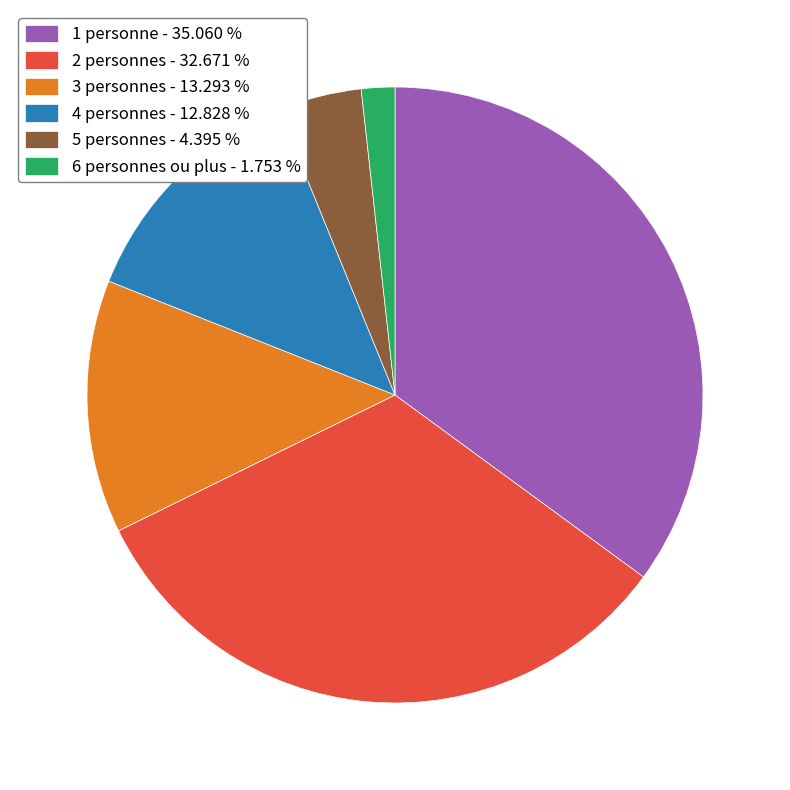

Is there a majority slice in this chart?

No